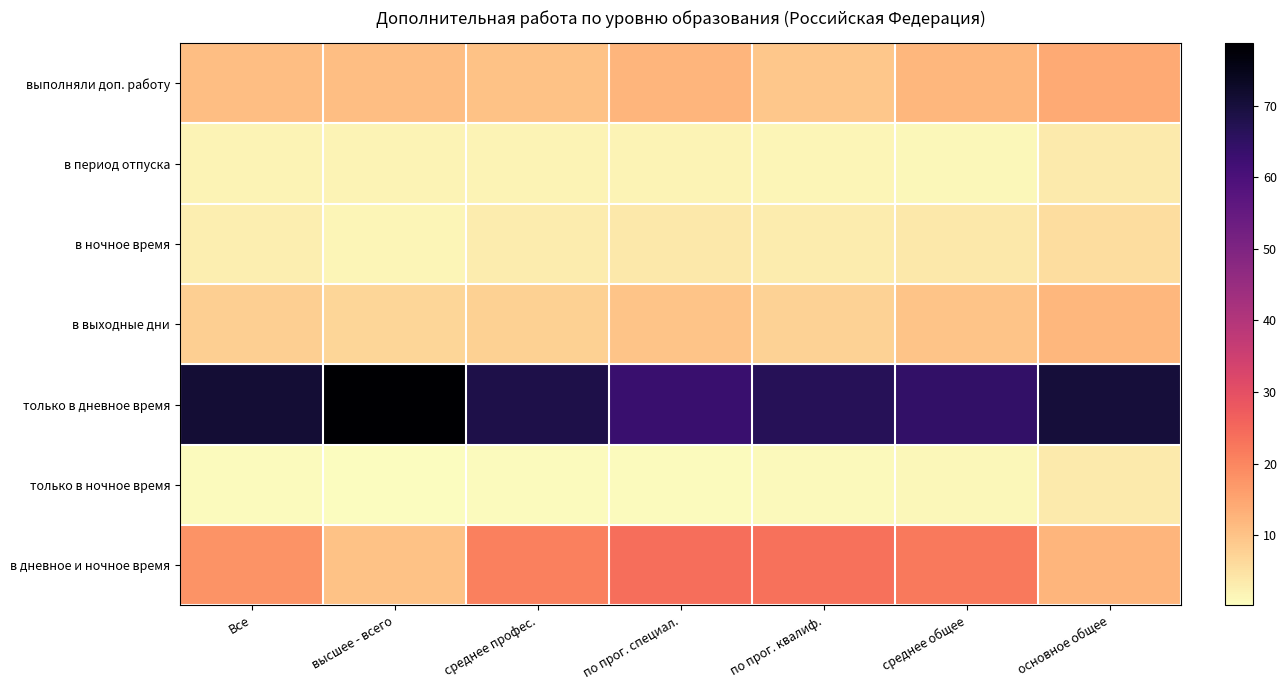

Which series changed the most between по прог. специал. and основное общее?

в дневное и ночное время